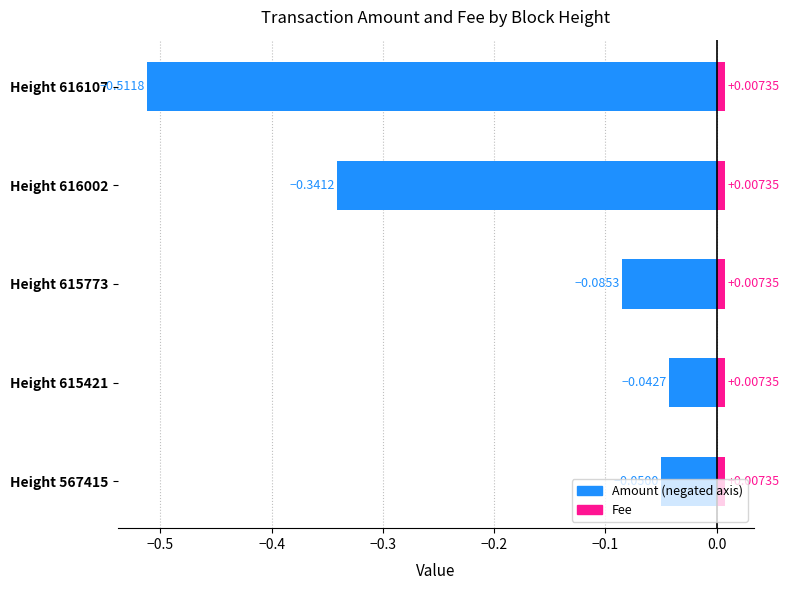

True or false: Fee has a value of 0.2 at −0.6.

False